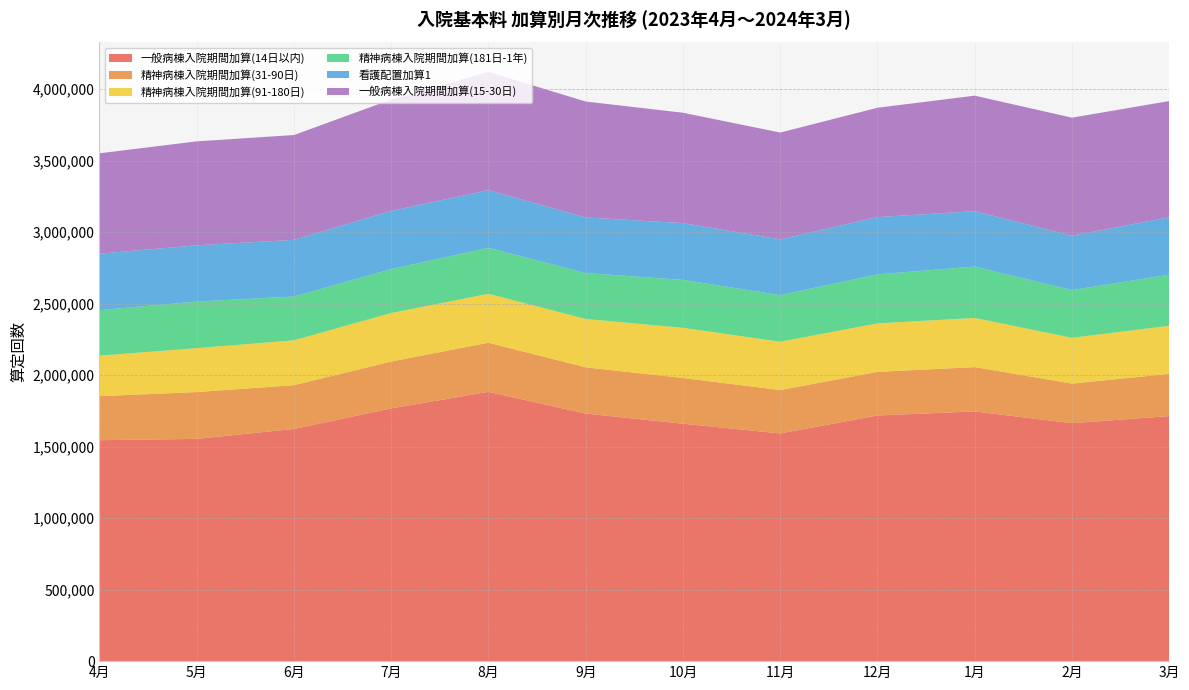

Reading right to left, list all the values displayed in this chart.

一般病棟入院期間加算(14日以内): 3月=1713706	2月=1663692	1月=1746079	12月=1717862	11月=1592190	10月=1660337	9月=1731275	8月=1883036	7月=1767283	6月=1623654	5月=1554217	4月=1544975
精神病棟入院期間加算(31-90日): 3月=295147	2月=276873	1月=310020	12月=304825	11月=303463	10月=319625	9月=323232	8月=343553	7月=327636	6月=306002	5月=327292	4月=307840
精神病棟入院期間加算(91-180日): 3月=336086	2月=320345	1月=343603	12月=339134	11月=337791	10月=350689	9月=338187	8月=341792	7月=339389	6月=313746	5月=306957	4月=283124
精神病棟入院期間加算(181日-1年): 3月=357500	2月=333617	1月=359510	12月=342993	11月=325777	10月=335626	9月=321052	8月=322191	7月=307035	6月=306338	5月=326041	4月=318368
看護配置加算1: 3月=401467	2月=380497	1月=387246	12月=400354	11月=390216	10月=396804	9月=389031	8月=402719	7月=407024	6月=396341	5月=393410	4月=394904
一般病棟入院期間加算(15-30日): 3月=812700	2月=825152	1月=807858	12月=764515	11月=746839	10月=771786	9月=810469	8月=826714	7月=778750	6月=732745	5月=726692	4月=701856